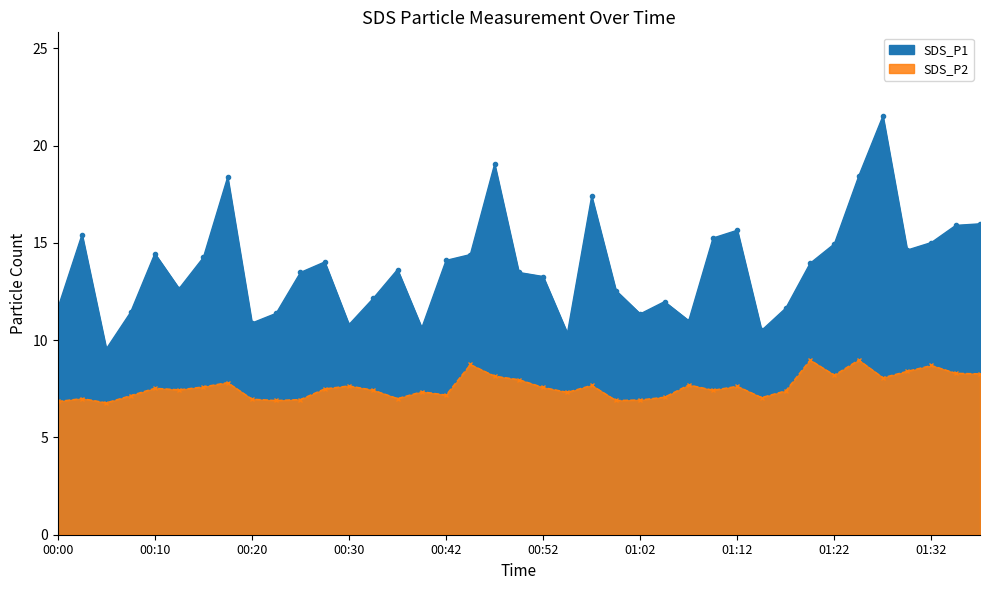

At which category is the sum across all series the highest?

2023/07/14 01:27:41